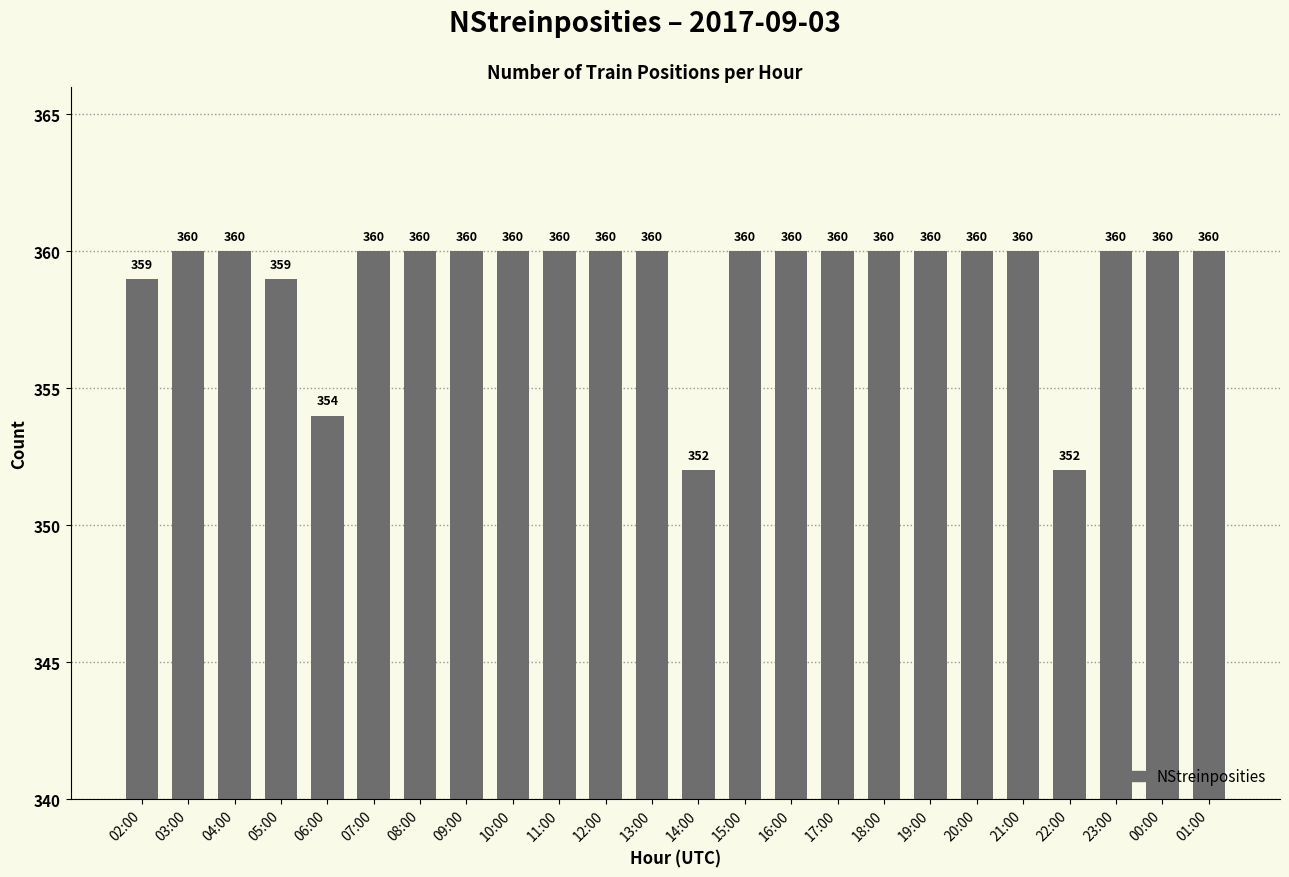

What is the maximum value shown in the chart?

360